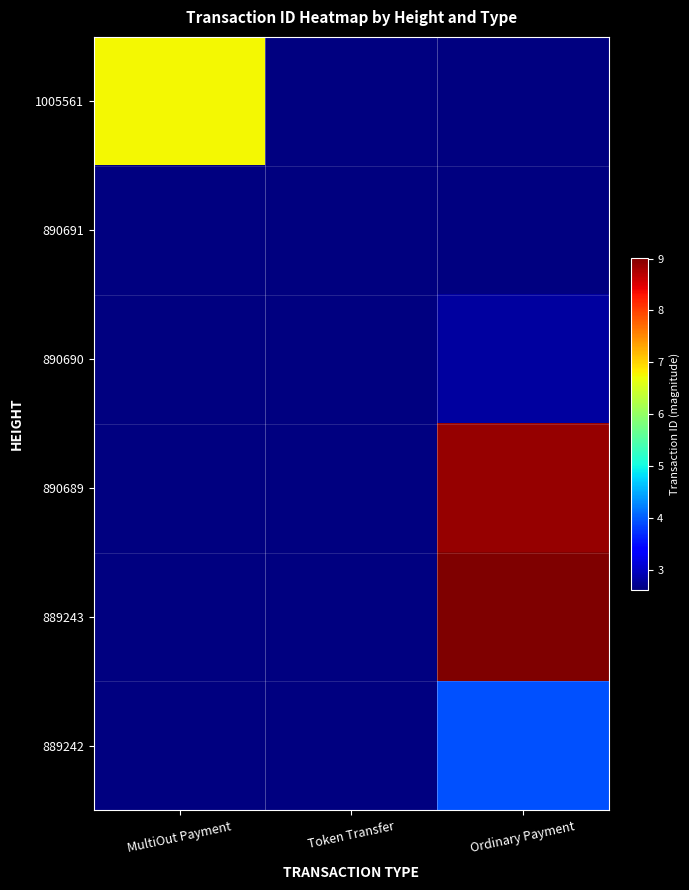

Count the number of data series in this chart.

6